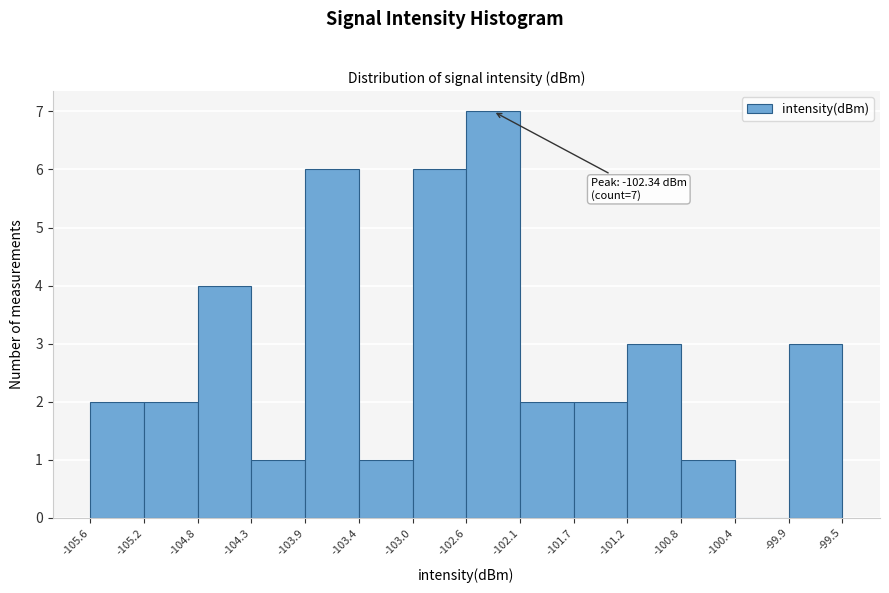

Over which range of the x-axis is the bar tallest?

-102.6 to -102.1